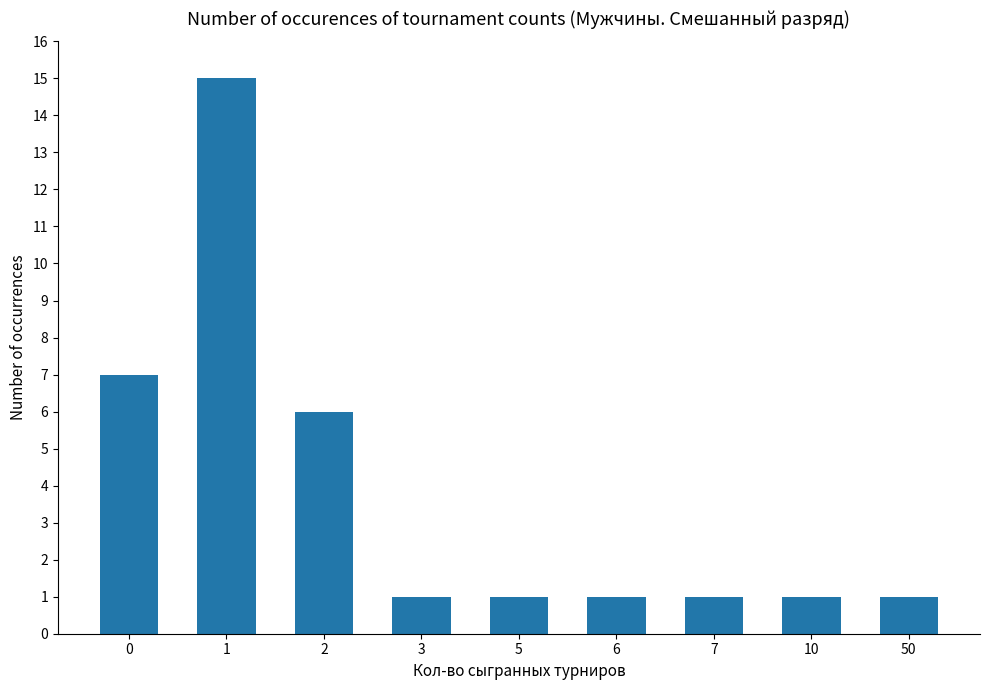

What is the ratio of the value at 7 to the value at 3?

1.0